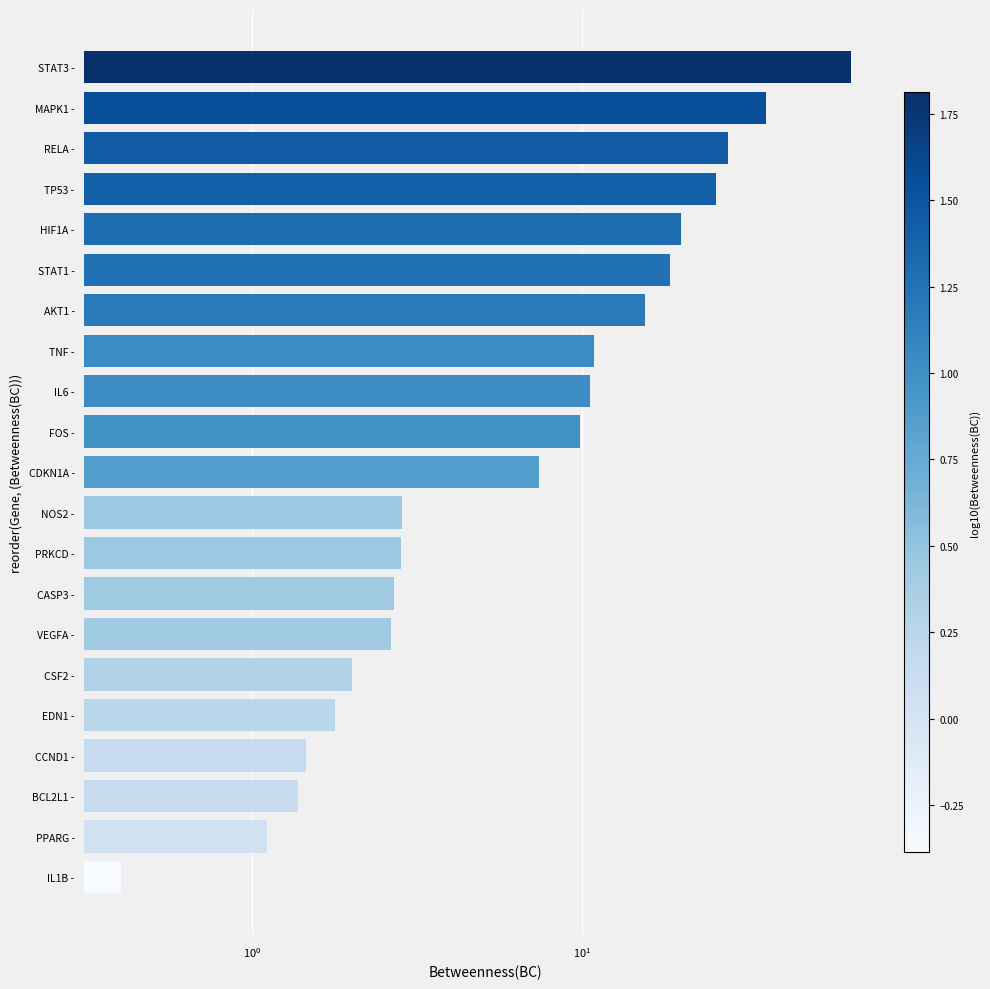

The value at FOS - is 4.5. True or false?

False